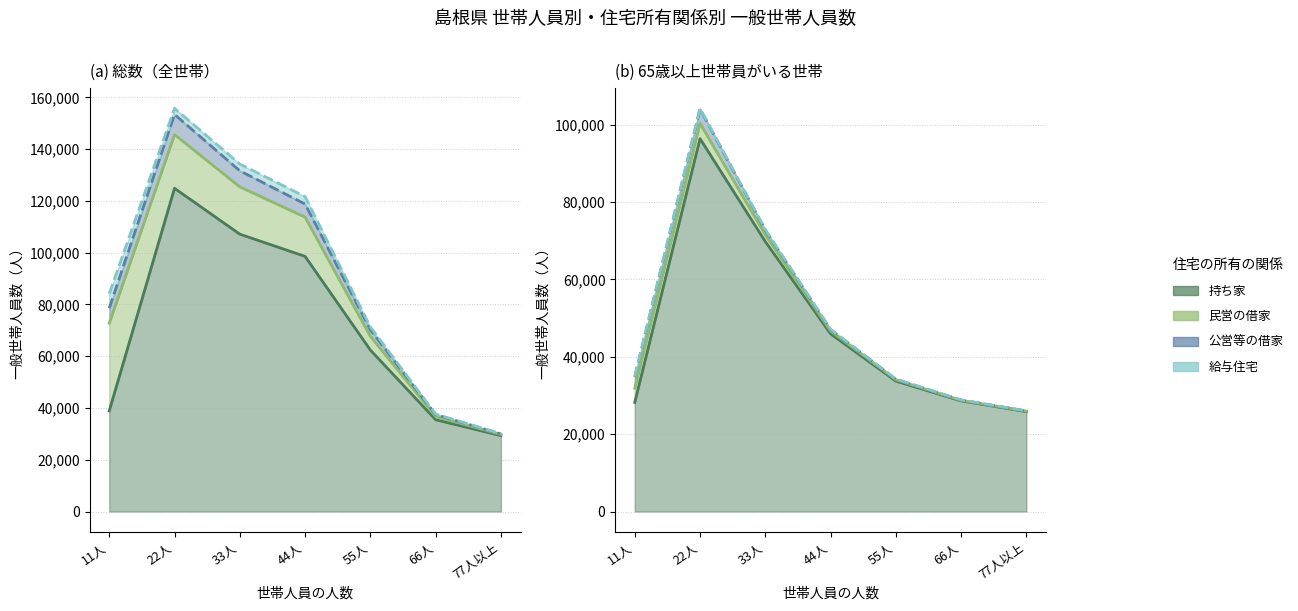

How many data points in 持ち家 are above 62390?

3